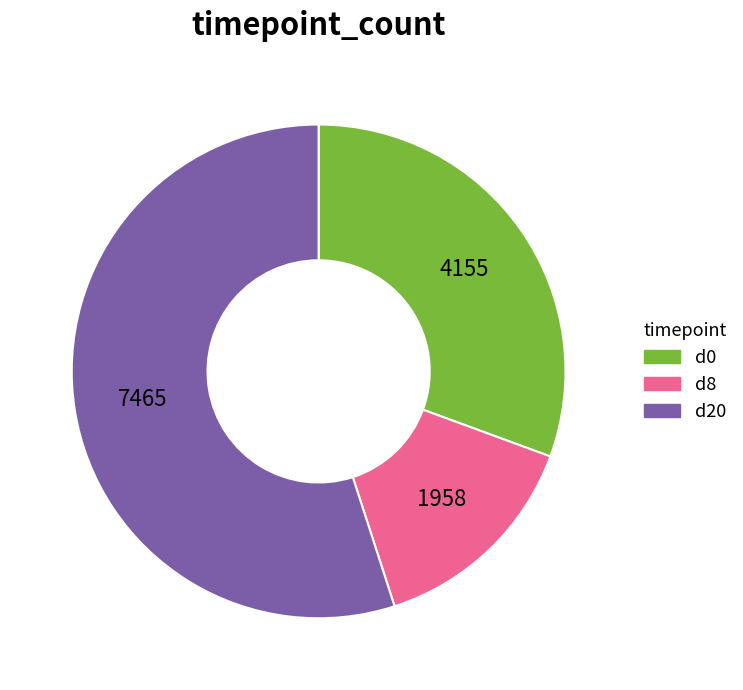

Does any single category account for the majority?

Yes